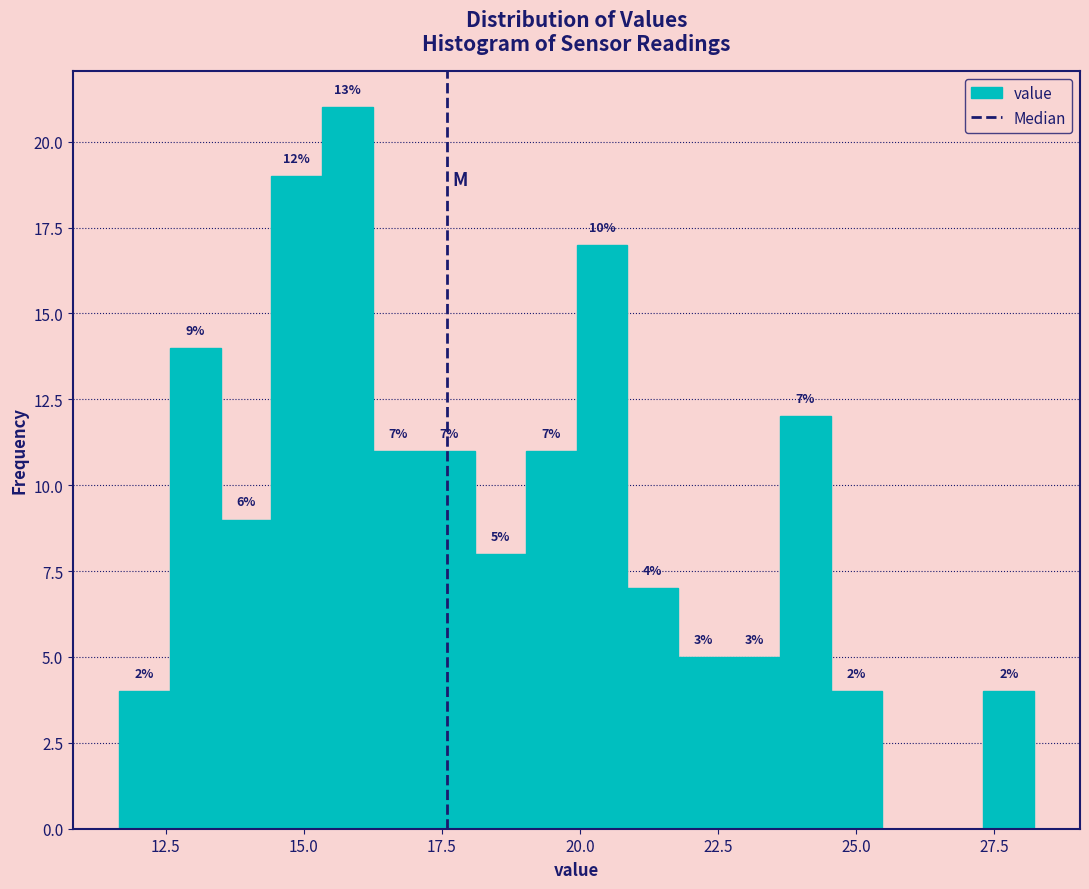

Read against the x-axis, roughly where is the centre of the tallest bar?

16.0